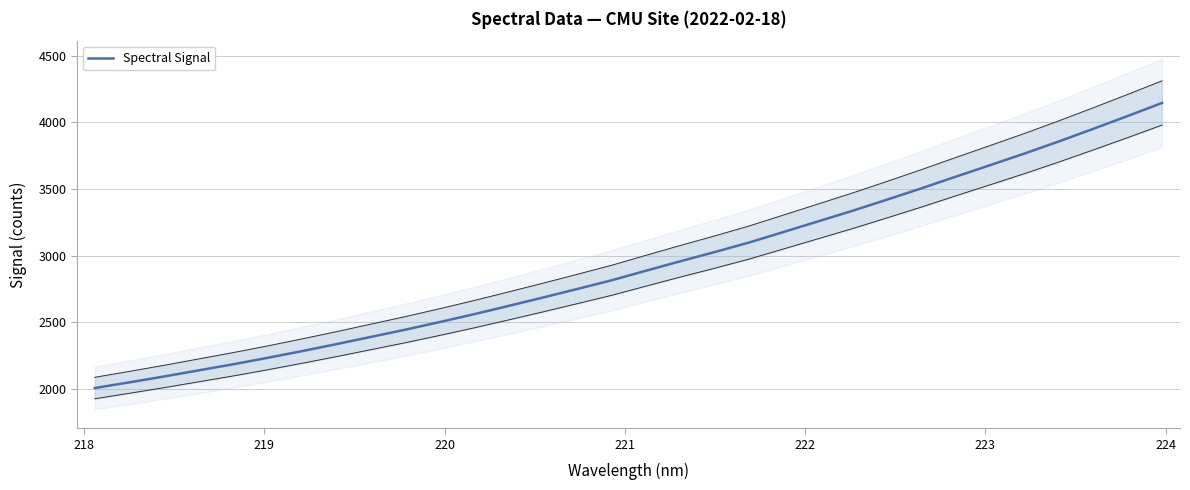

What is the label of the 3rd point from the left?

219